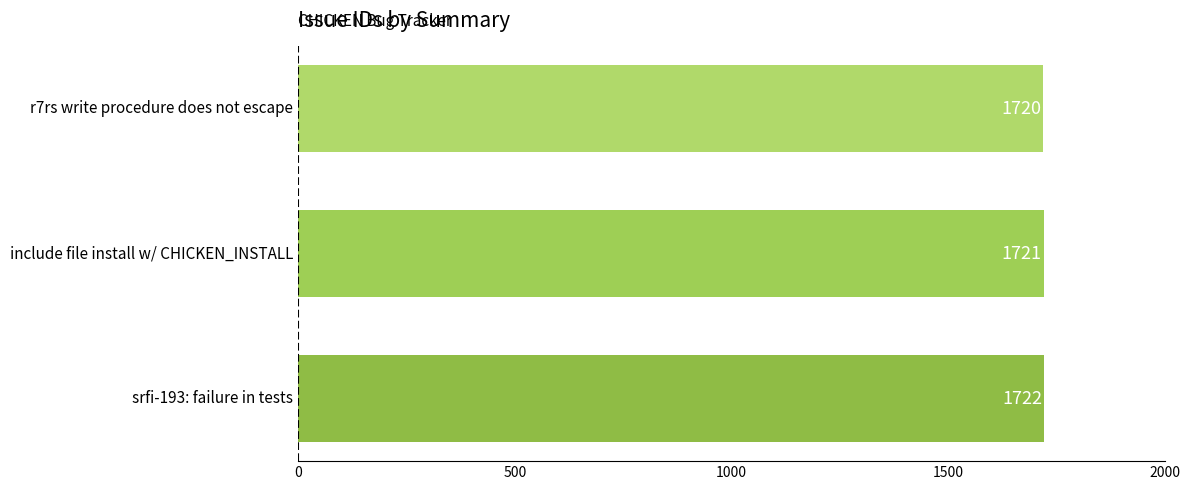

How many data points does each series have?

3